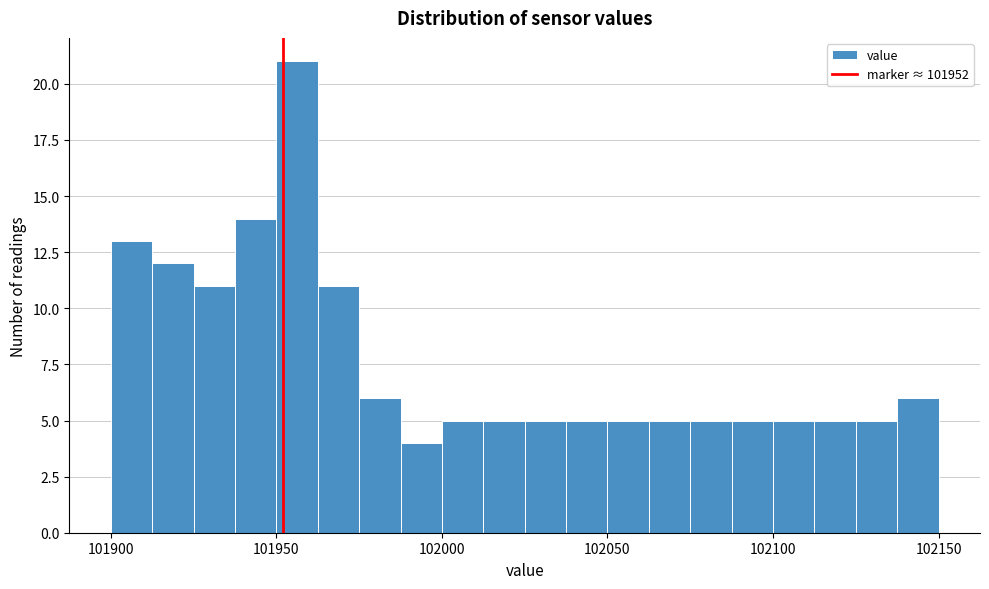

Around what value on the x-axis is the tallest bar? Give the approximate position of its centre, as read against the axis.

101955